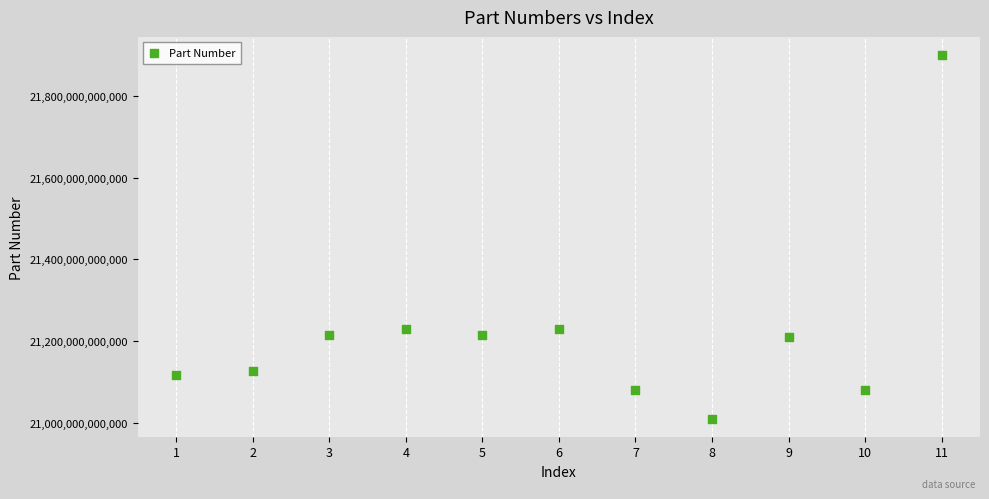

What is the range of X values (max minus min)?

10